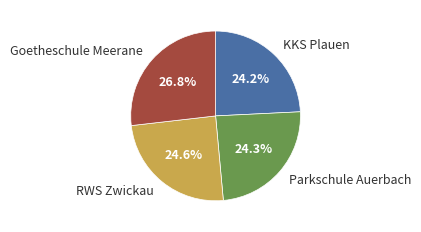

Is there any slice that represents more than half of the pie?

No